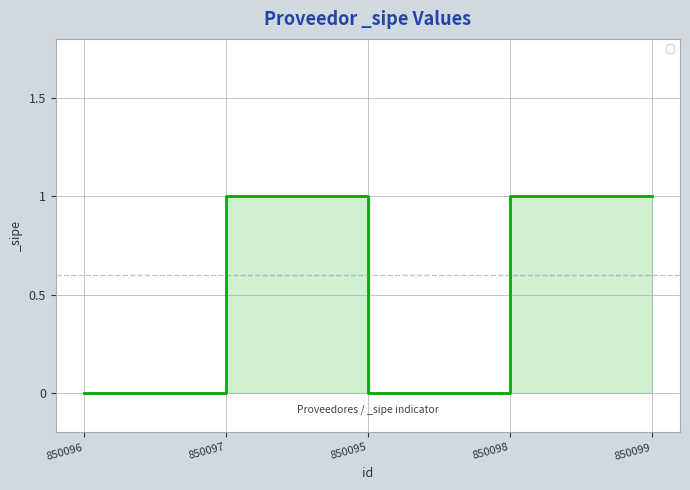

What position from the left is 850097?

2